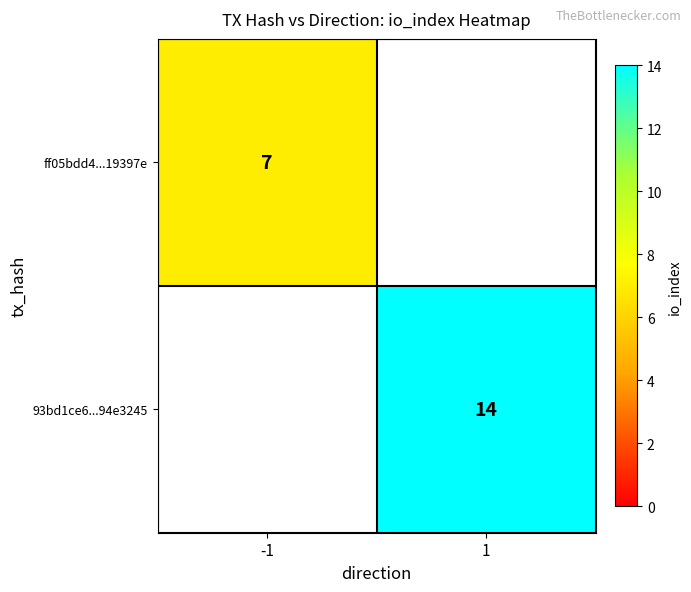

The 93bd1ce6...94e3245 series shows 9 at 1. True or false?

False